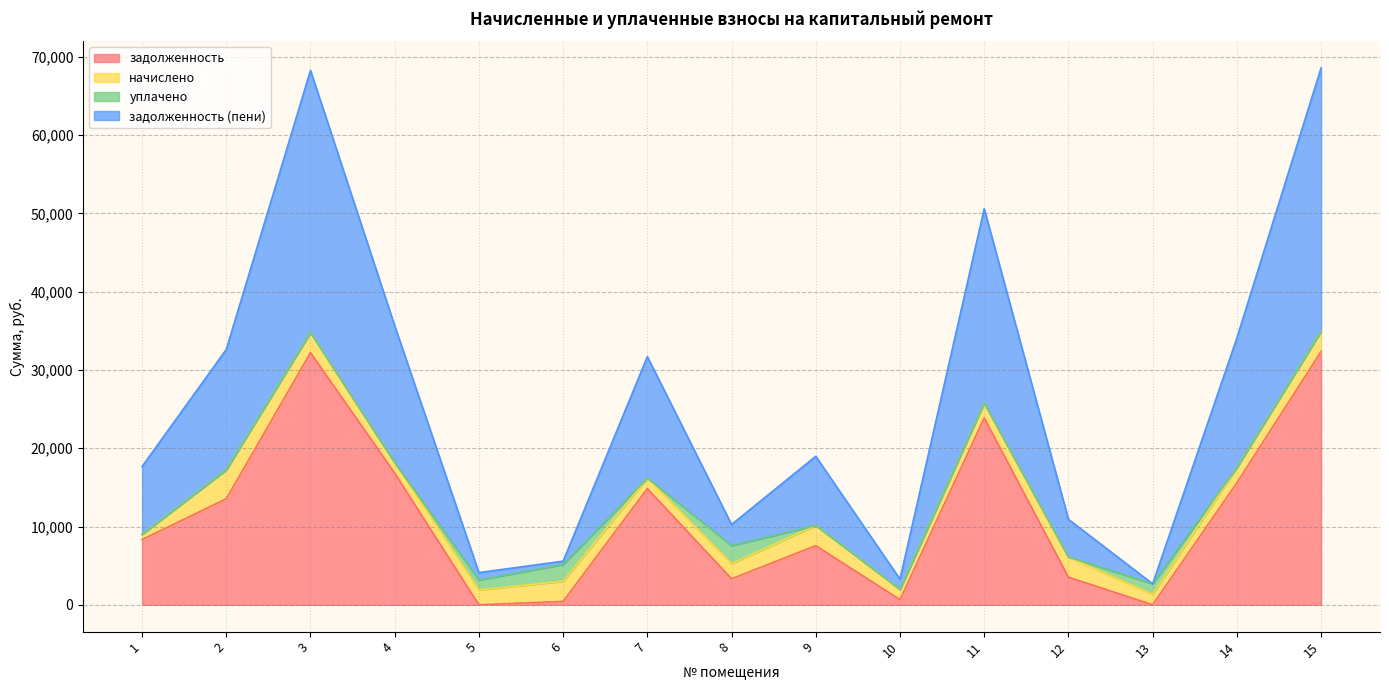

True or false: задолженность and задолженность (пени) cross at least once.

False